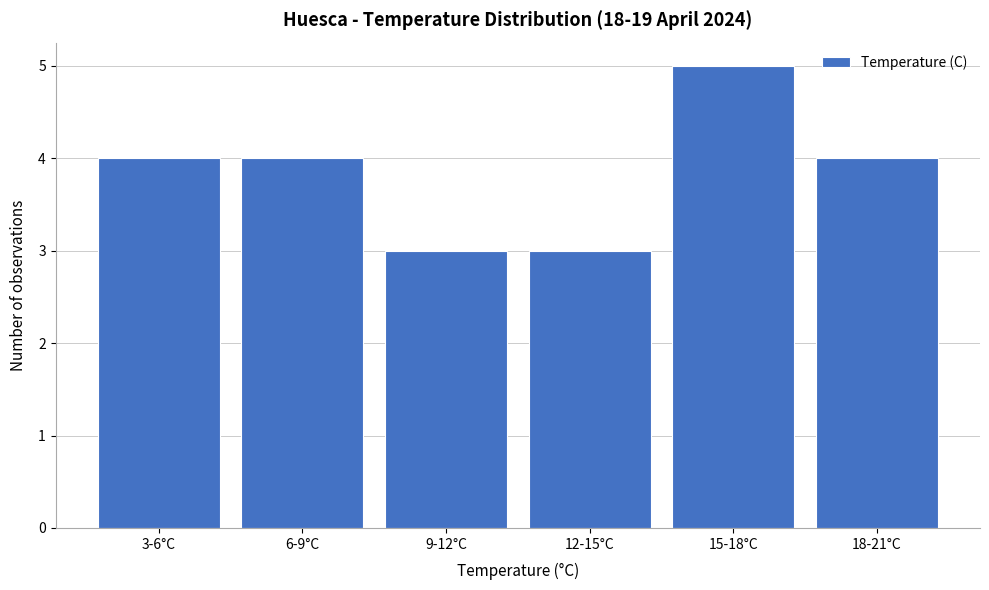

Reading right to left, list all the values displayed in this chart.

4	5	3	3	4	4